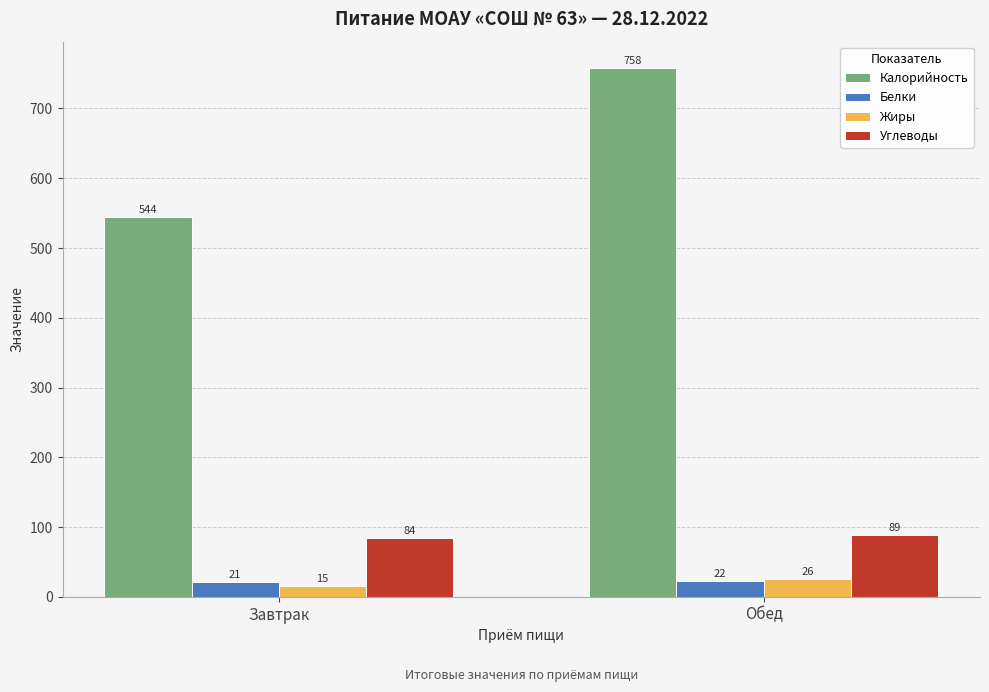

List the series in order of their peak value, lowest first.

Белки, Жиры, Углеводы, Калорийность